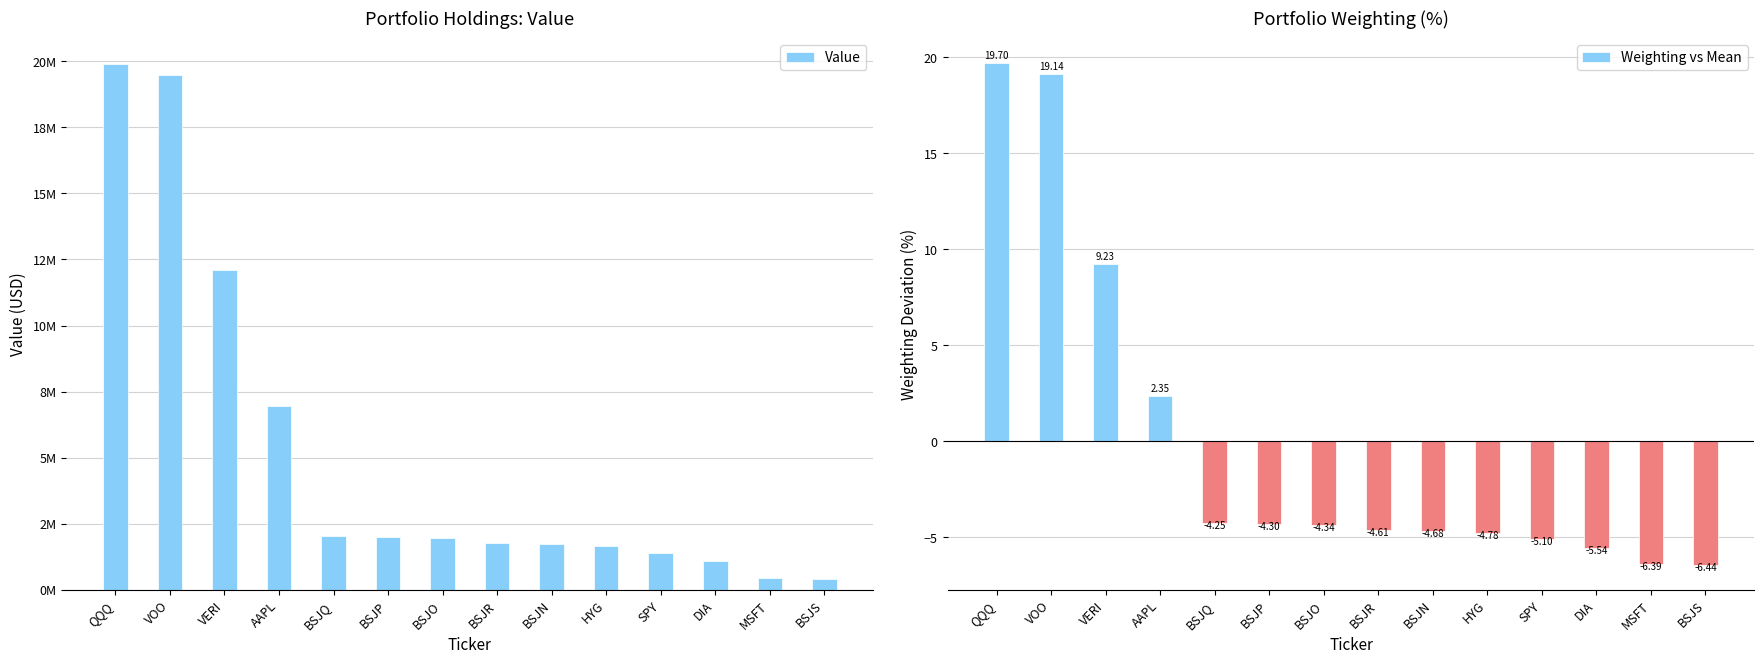

What is the difference between the Value values at BSJP and BSJS?

1591551.0